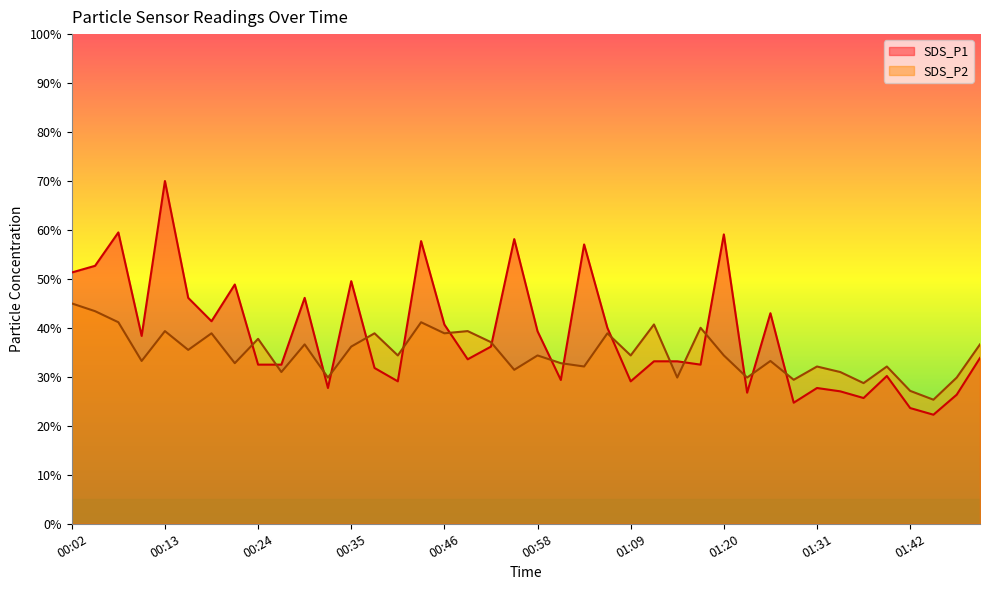

At 00:04, list the series in order from largest to smallest.

SDS_P1, SDS_P2